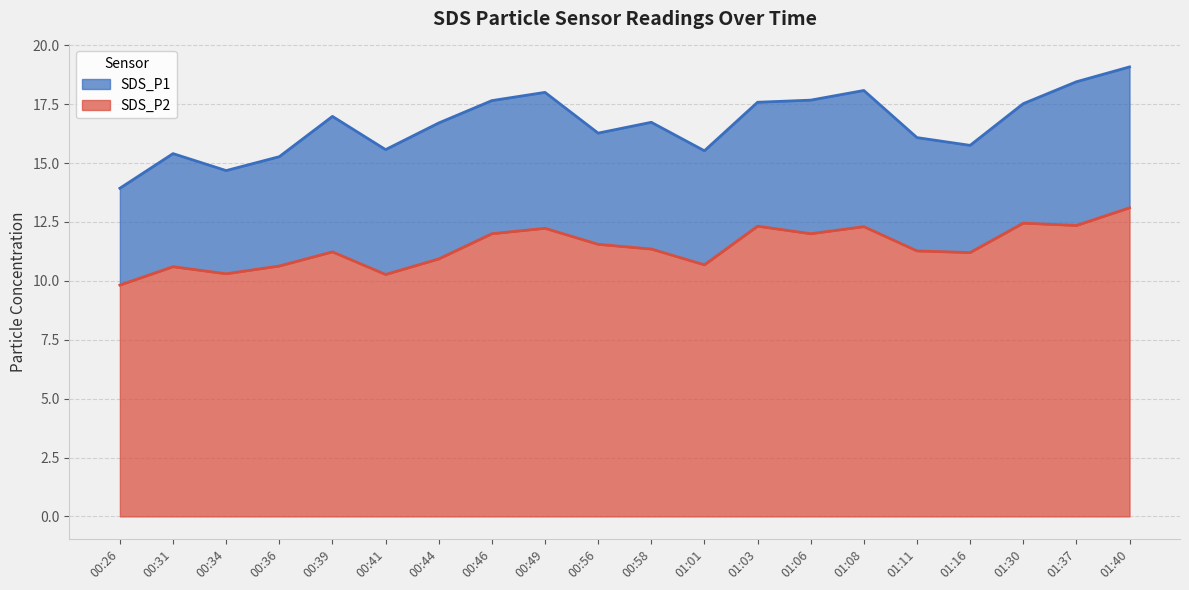

How many interior local valleys does the SDS_P1 series have?

5